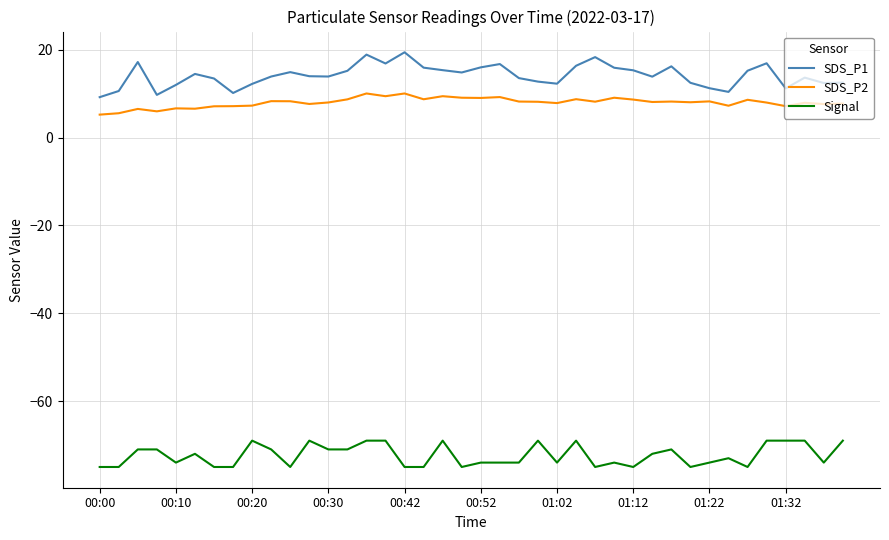

Rank the series by their maximum value, from lowest to highest.

Signal, SDS_P2, SDS_P1